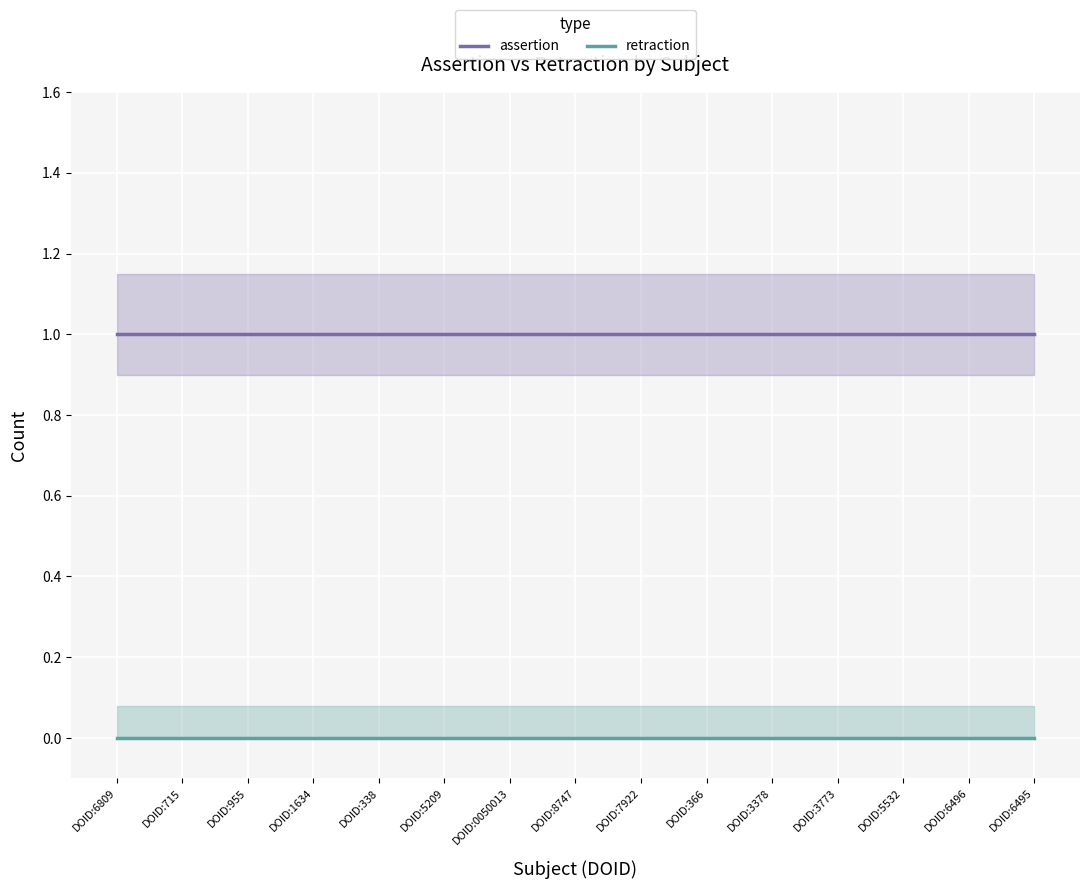

Between DOID:8747 and DOID:6809, which is larger?

DOID:8747